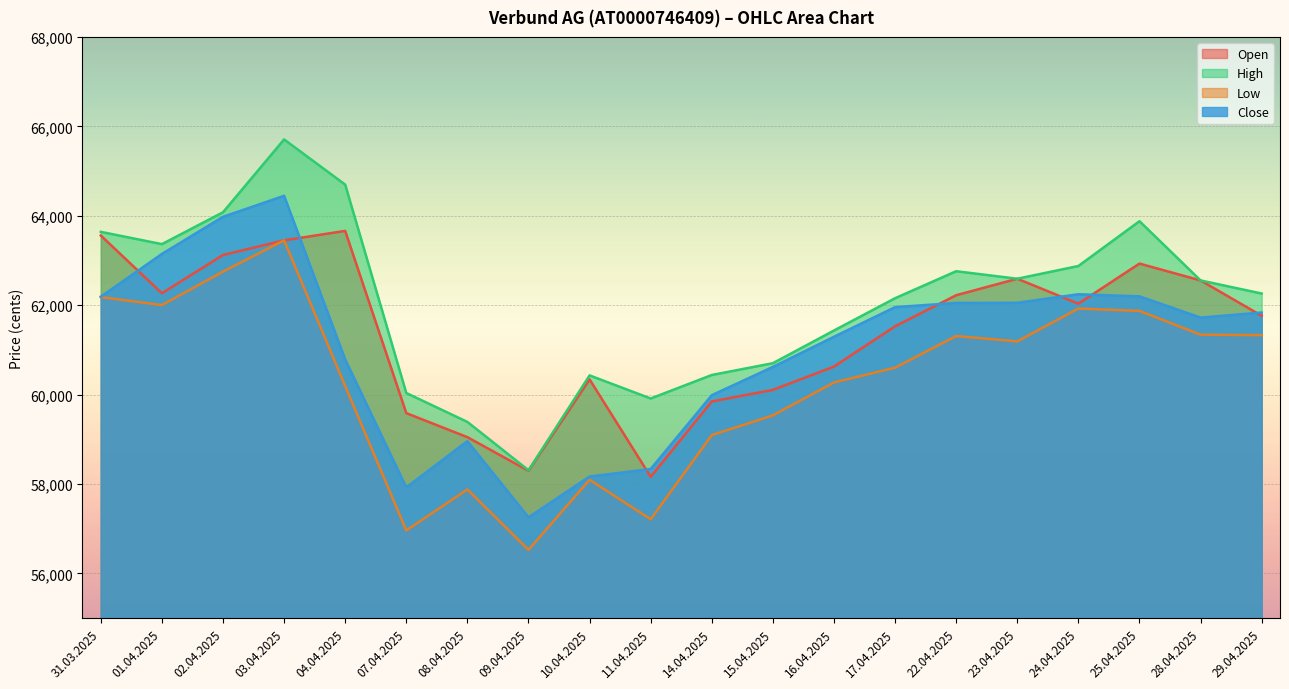

What is the label of the 12th point from the left?

15.04.2025